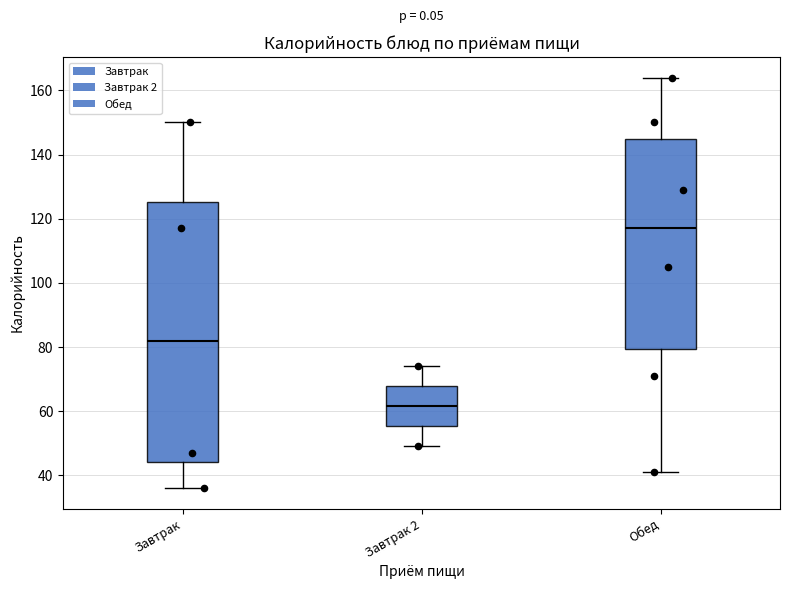

Which box has the lowest median line?

Завтрак 2